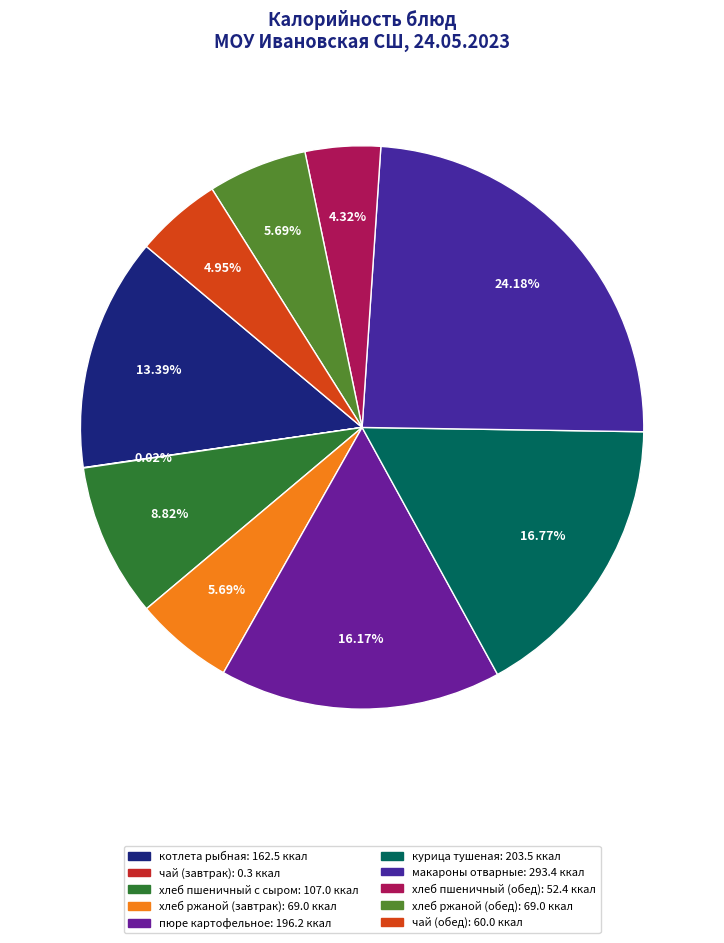

What is the change in value from чай (завтрак) to хлеб ржаной (завтрак)?

+68.7